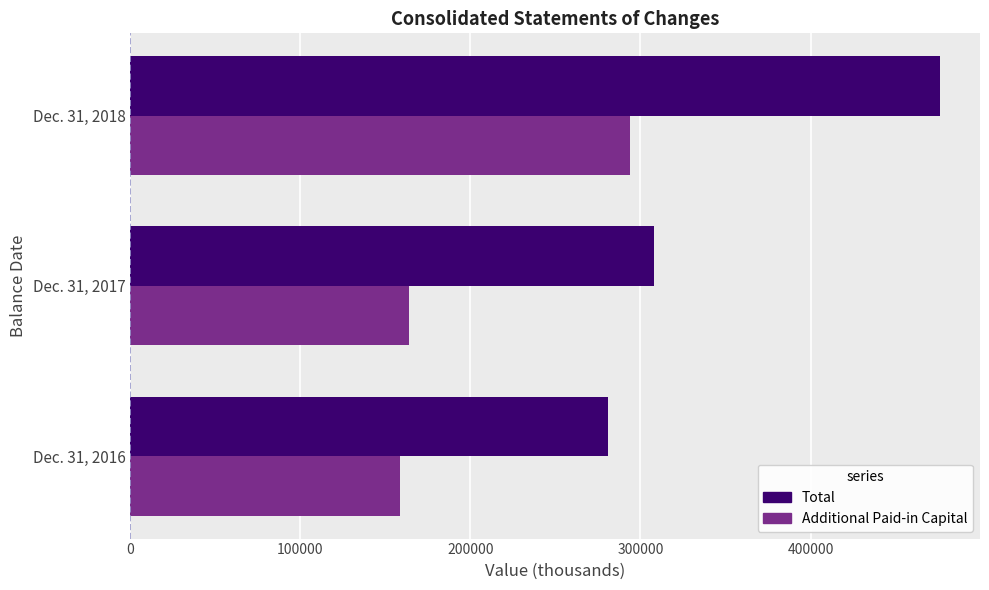

List the series in order of their overall mean, highest first.

Total, Additional Paid-in Capital